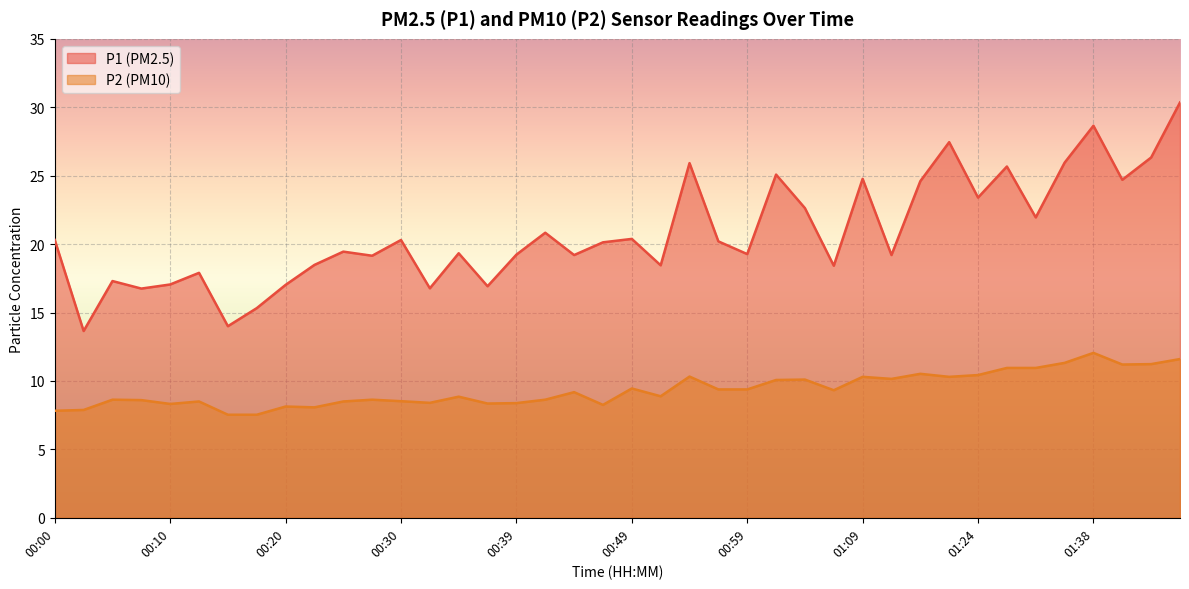

How many lines are shown in the chart?

2